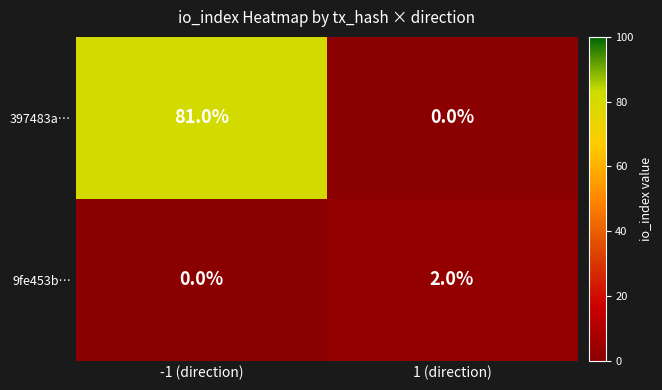

At which label is 397483a… closest to 40?

1 (direction)